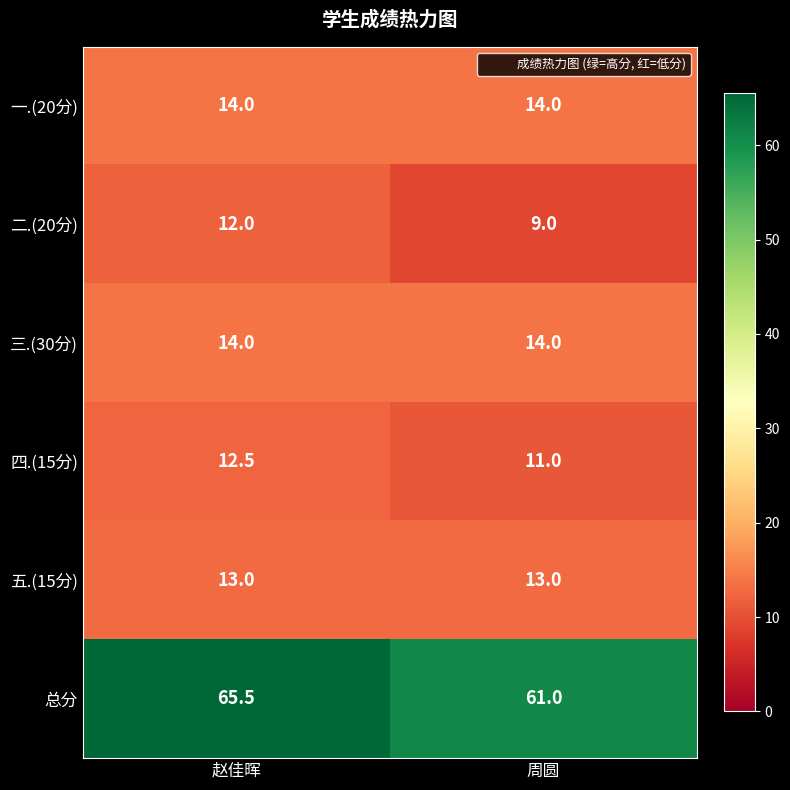

What is the spread (max minus min) of values at 周圆?

52.0